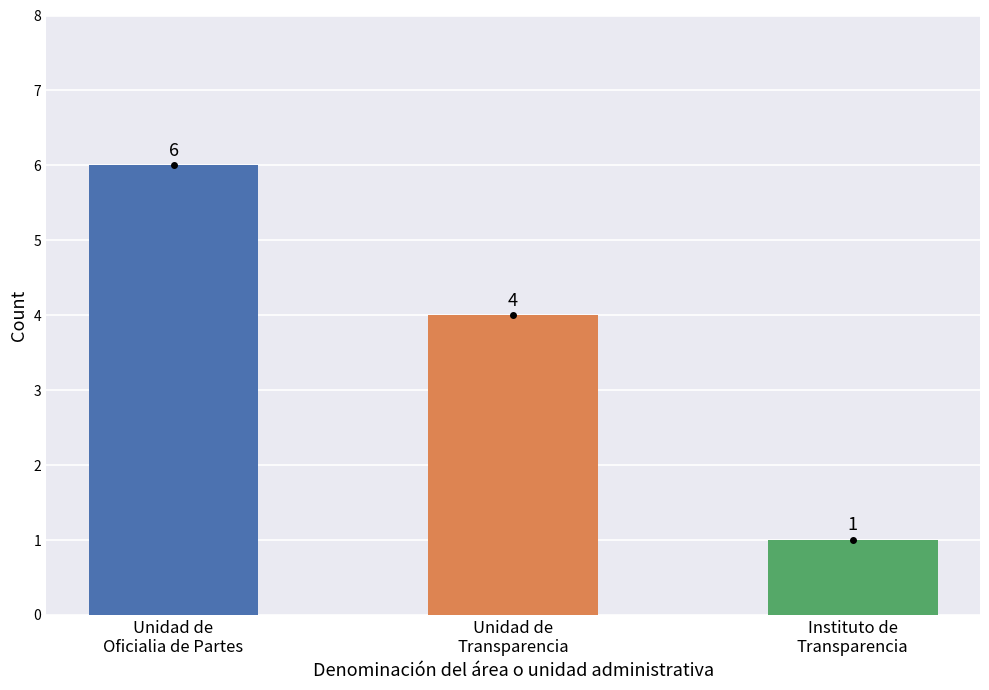

The value at Unidad de
Transparencia is 2. True or false?

False